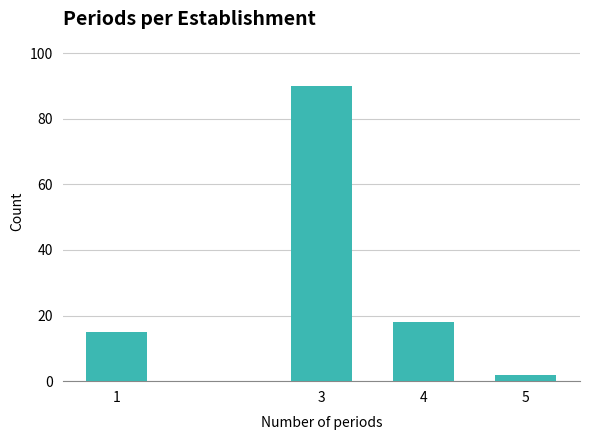

Reading left to right, extract all data points from this chart.

1=15	3=90	4=18	5=2